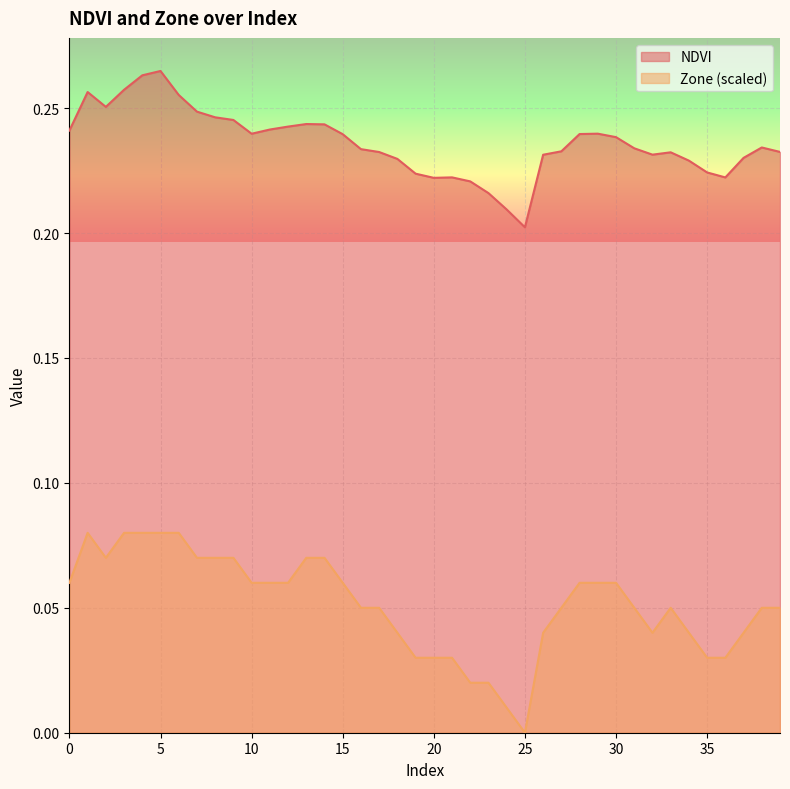

List the series in order of their overall mean, highest first.

NDVI, Zone (scaled)